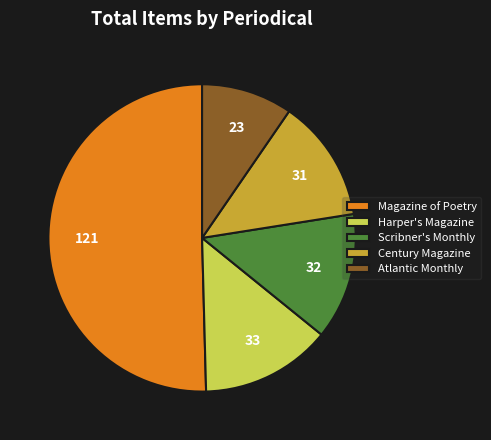

Is the sum of Scribner's Monthly and Harper's Magazine greater than half?

No